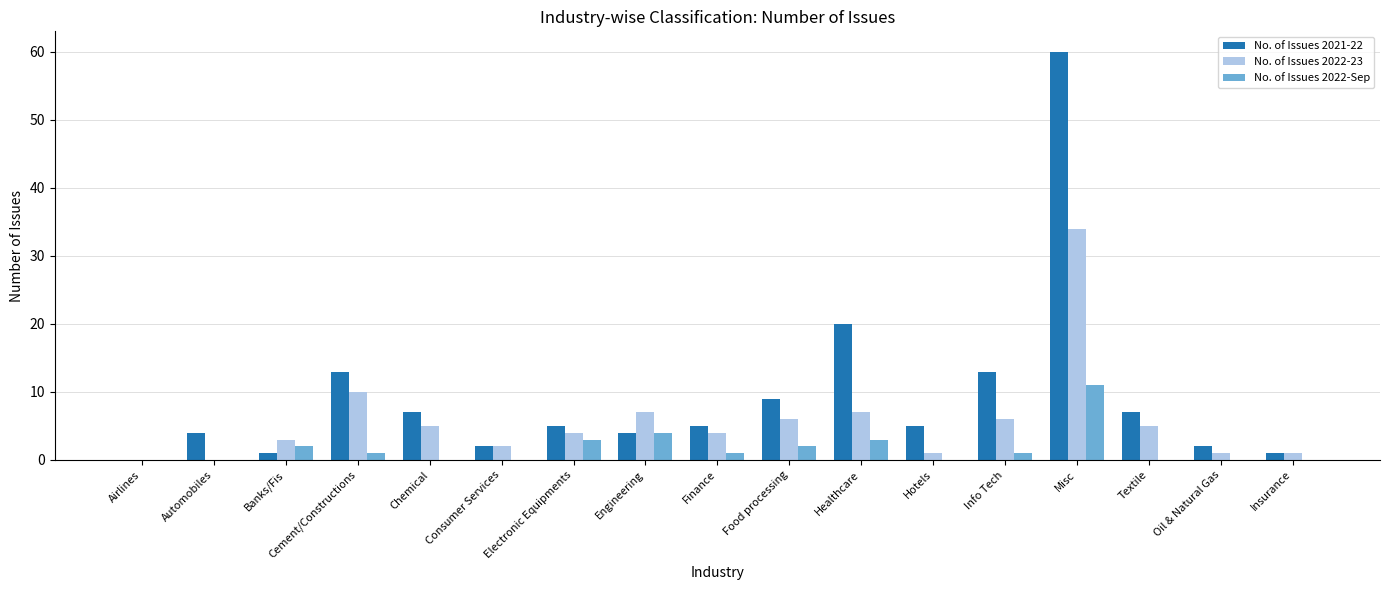

Reading left to right, extract all data points from this chart.

No. of Issues 2021-22: 0	4	1	13	7	2	5	4	5	9	20	5	13	60	7	2	1
No. of Issues 2022-23: 0	0	3	10	5	2	4	7	4	6	7	1	6	34	5	1	1
No. of Issues 2022-Sep: 0	0	2	1	0	0	3	4	1	2	3	0	1	11	0	0	0